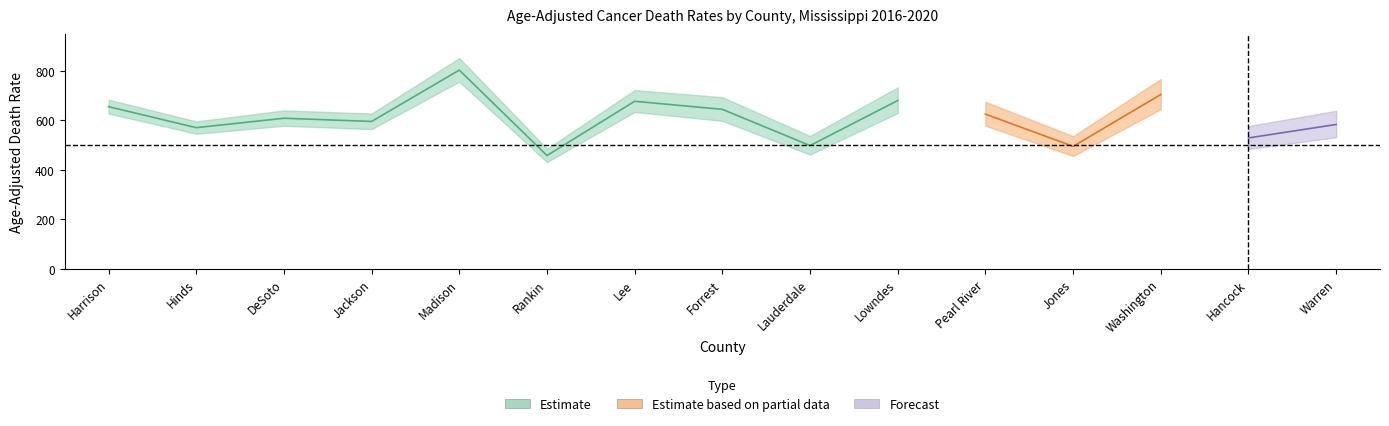

What is the label of the 13th point from the right?

DeSoto County